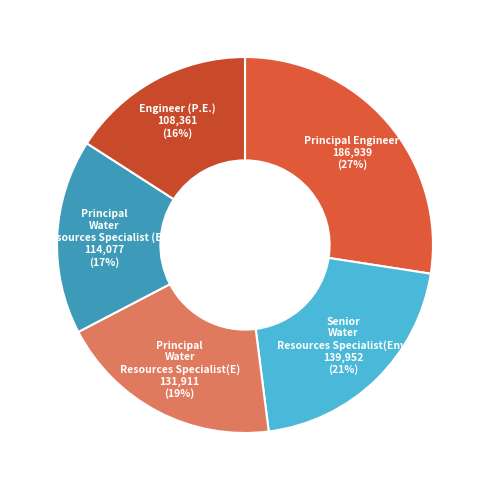

To the nearest percent, what is the average slice percentage?

20%